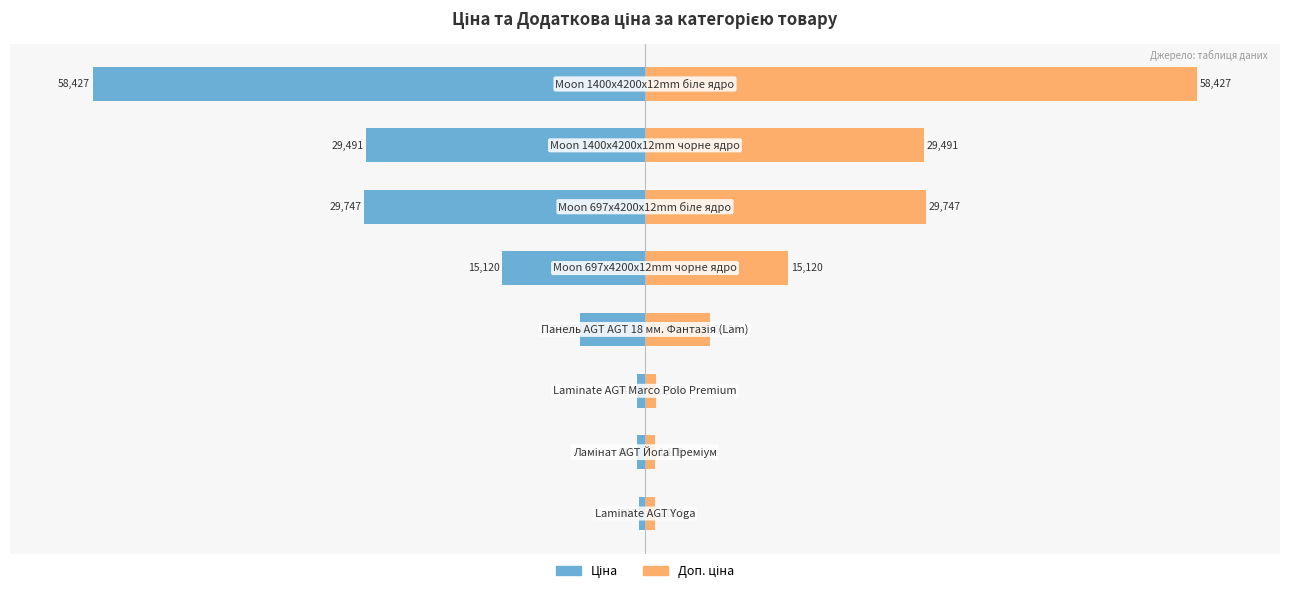

Are the bars grouped side by side (vs. stacked)?

Yes